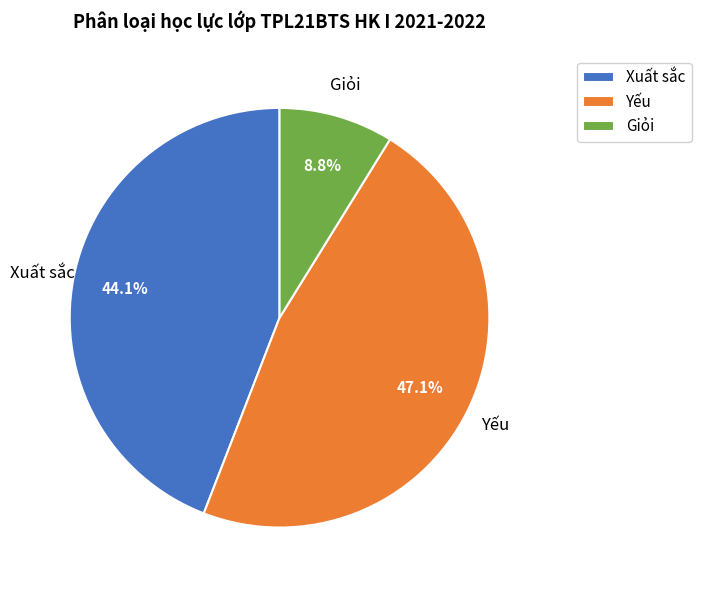

Is there a majority slice in this chart?

No